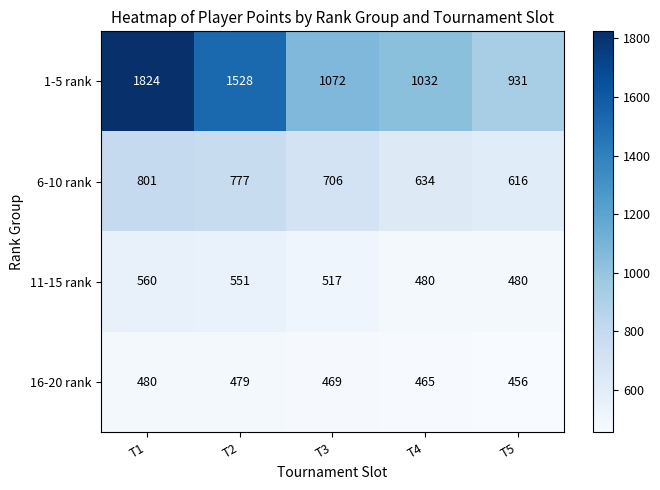

True or false: 11-15 rank has a value of 222 at T4.

False